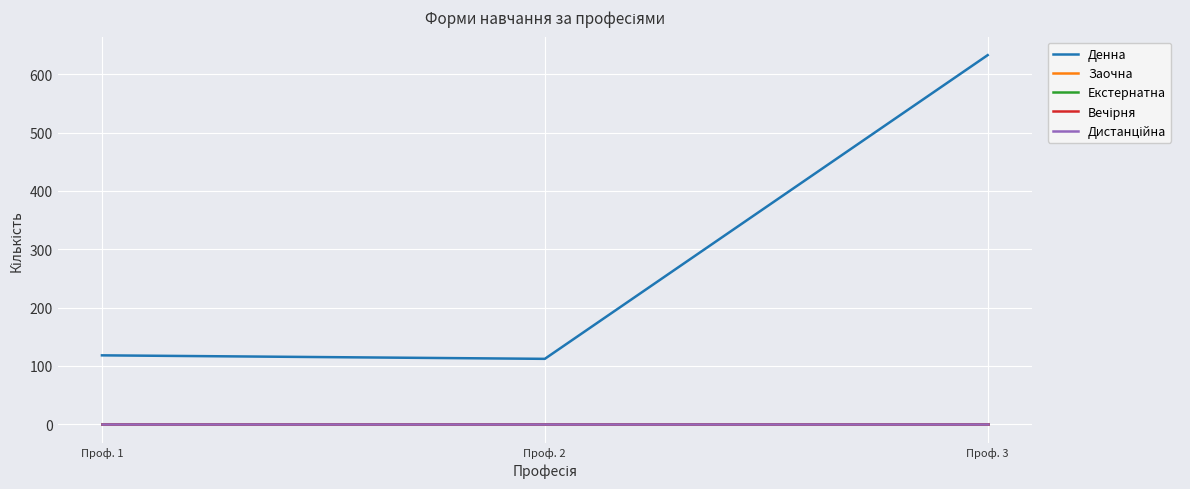

Does the chart have visible grid lines?

Yes